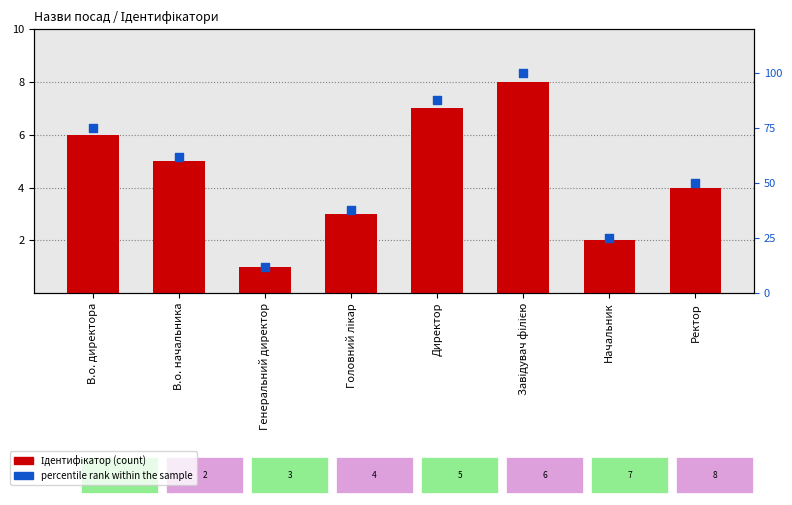

What are all the series names shown in the legend?

Ідентифікатор, percentile rank within the sample